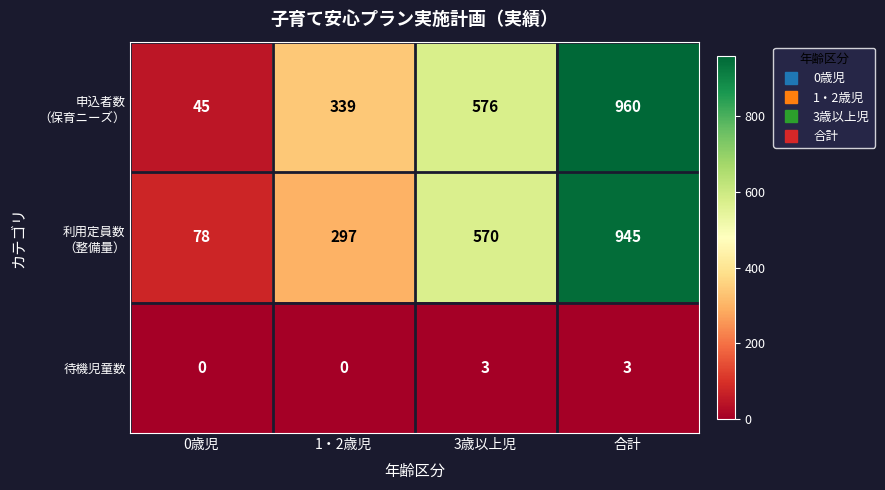

What is the difference between the second highest and minimum values in the 待機児童数 series?

3